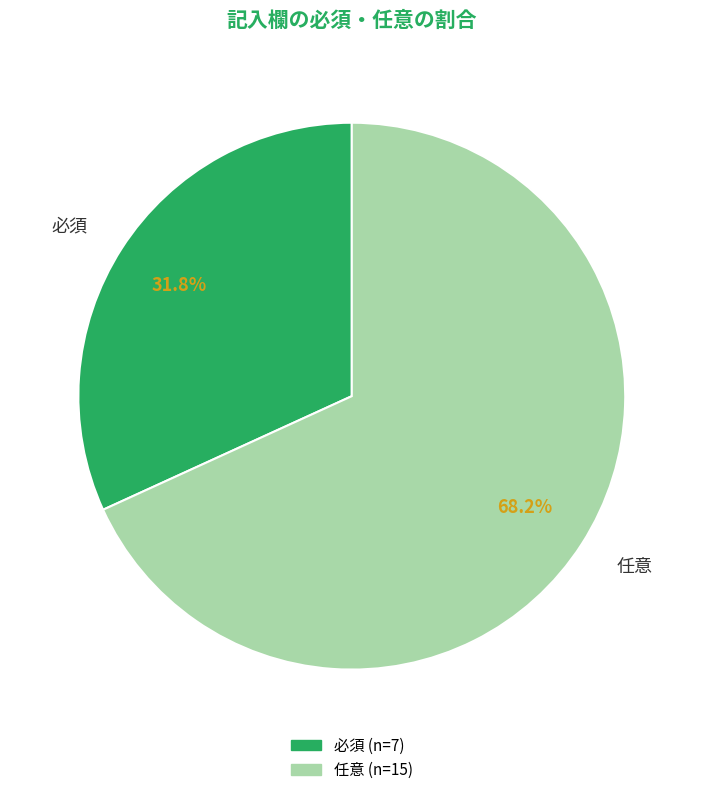

How many slices are in this pie chart?

2